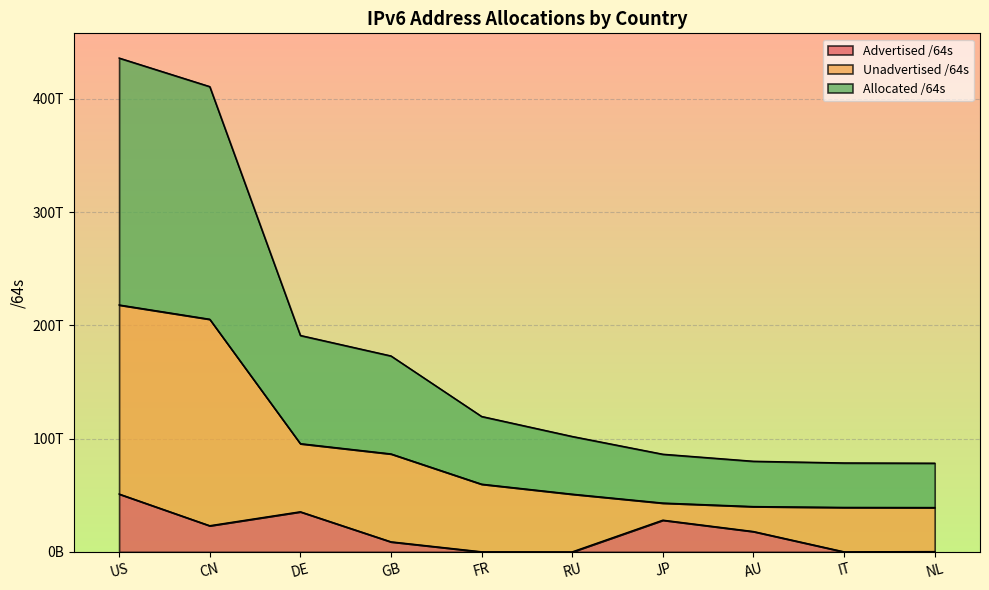

Where does the Allocated /64s series first go above 59790247002112?

US